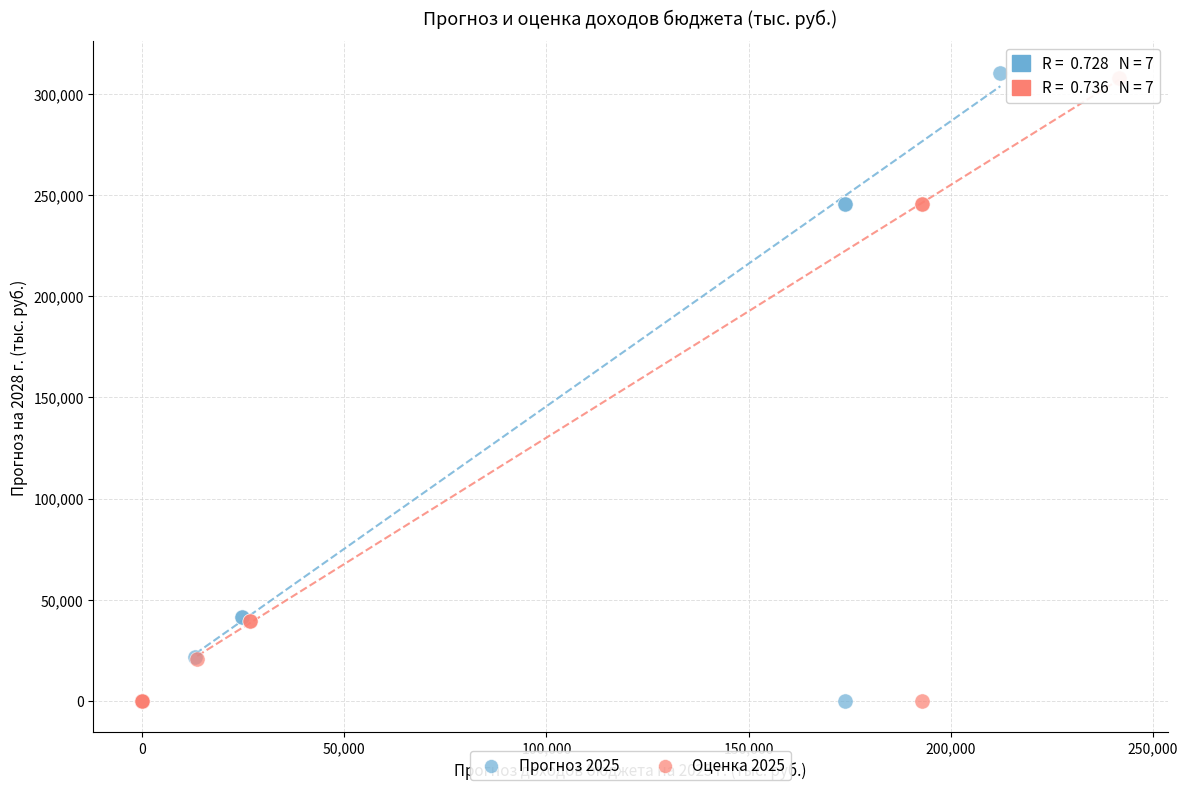

Which series has the widest spread of Y values?

Прогноз 2025